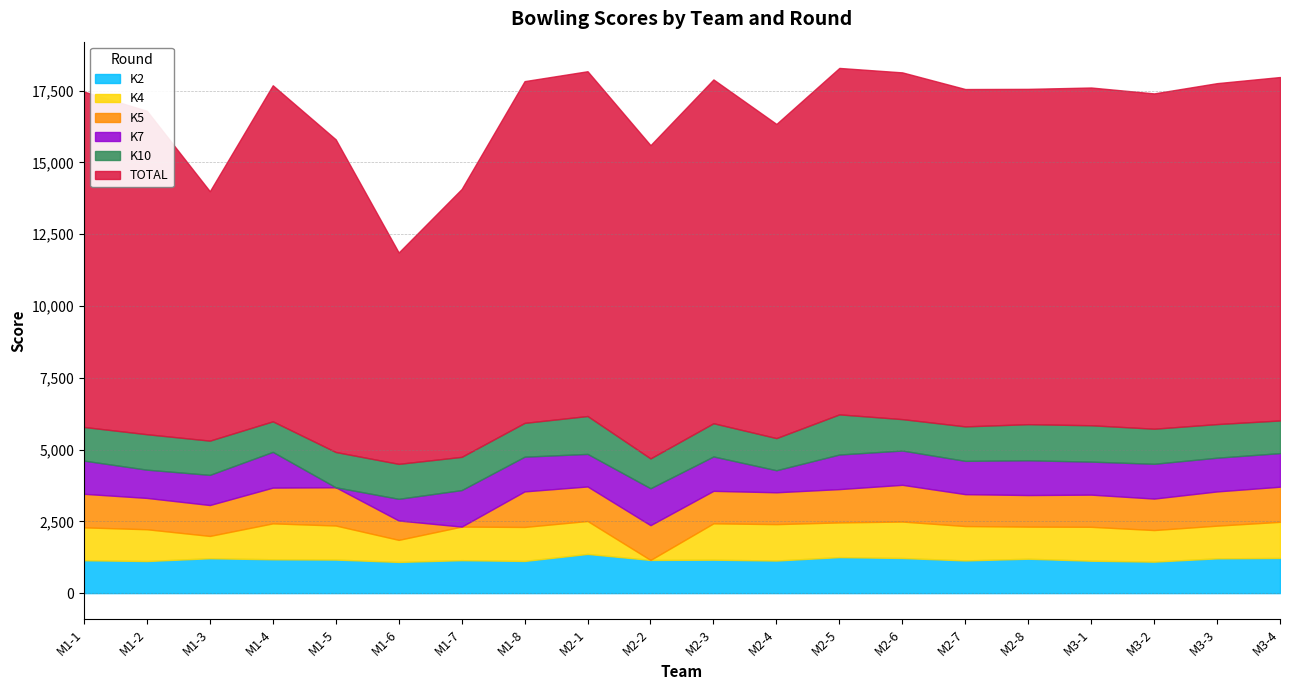

True or false: K4 and TOTAL cross at least once.

False